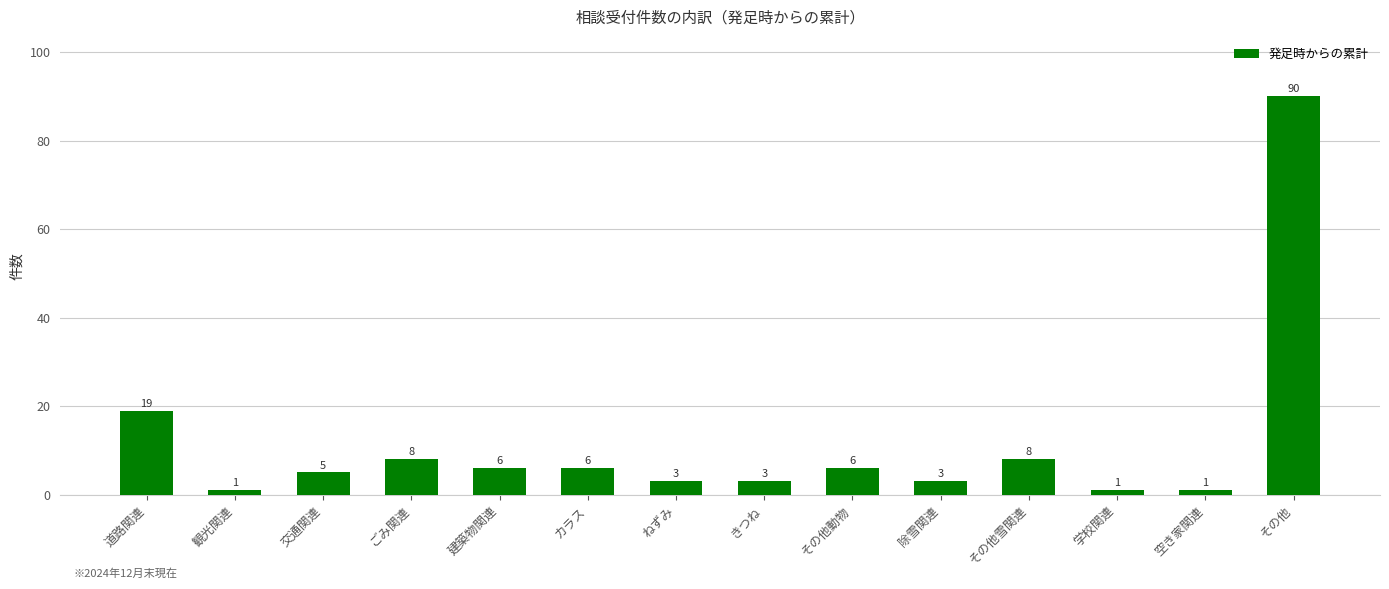

Which has a higher value, きつね or 道路関連?

道路関連